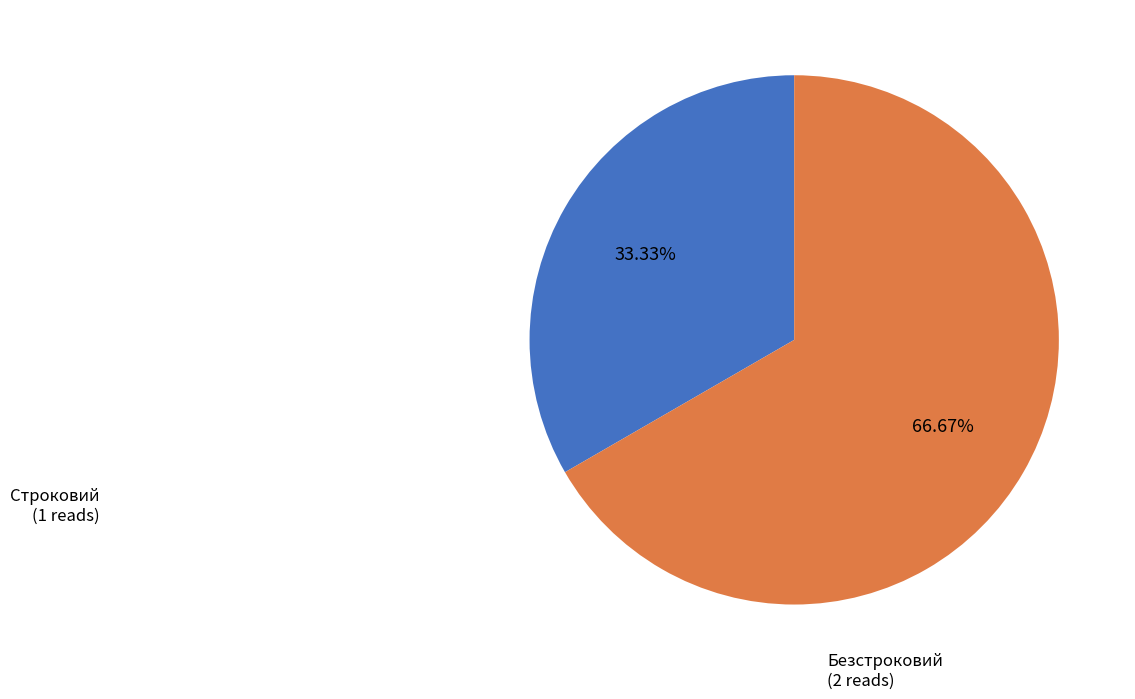

Does any single category account for the majority?

Yes